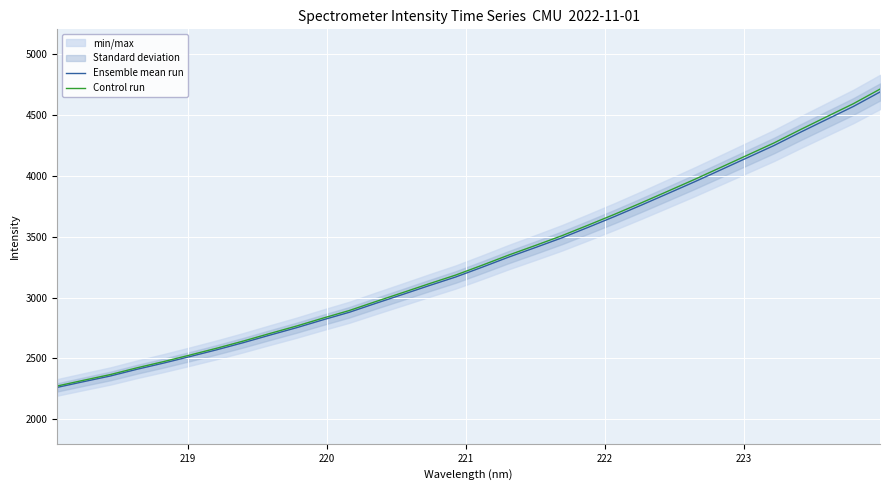

At how many categories does at least one series exceed 4521?

2